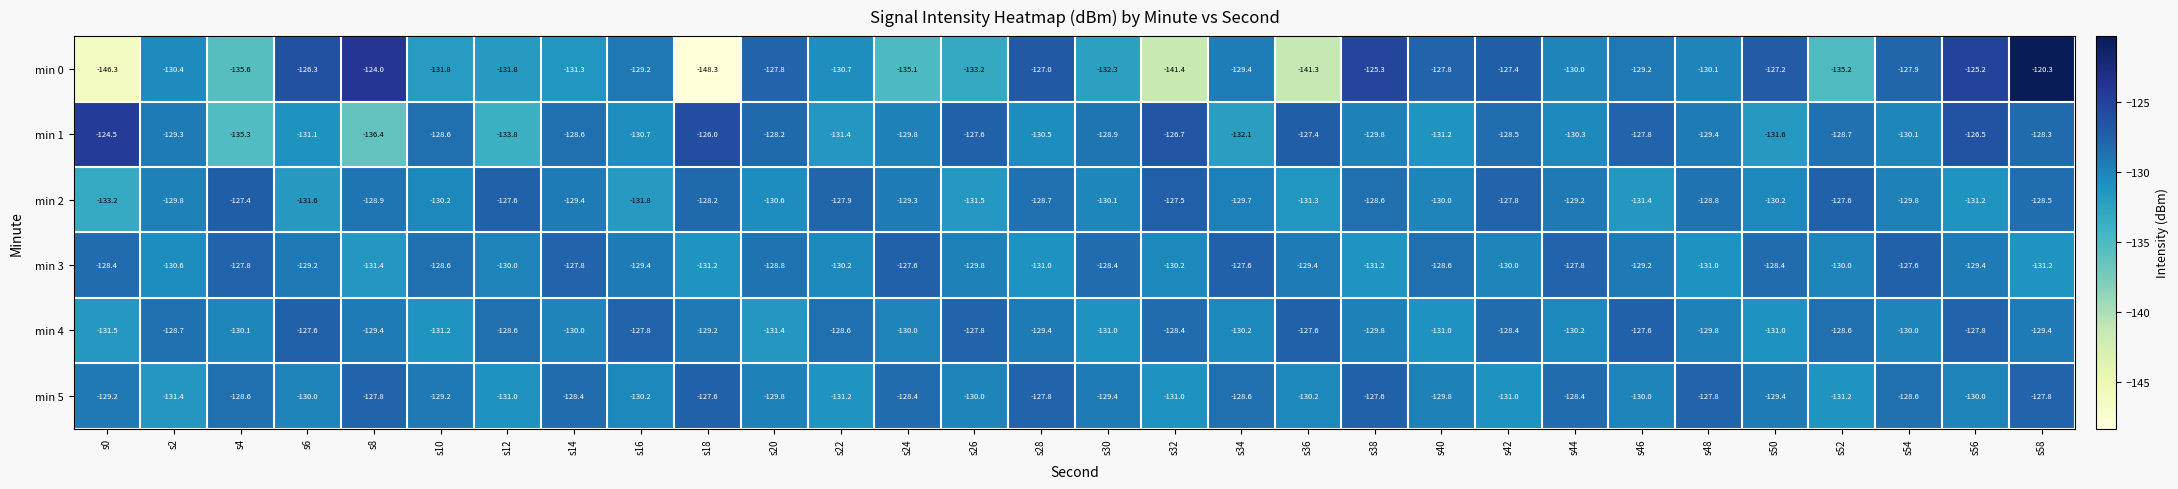

At s6, list the series in order from largest to smallest.

min 0, min 4, min 3, min 5, min 1, min 2